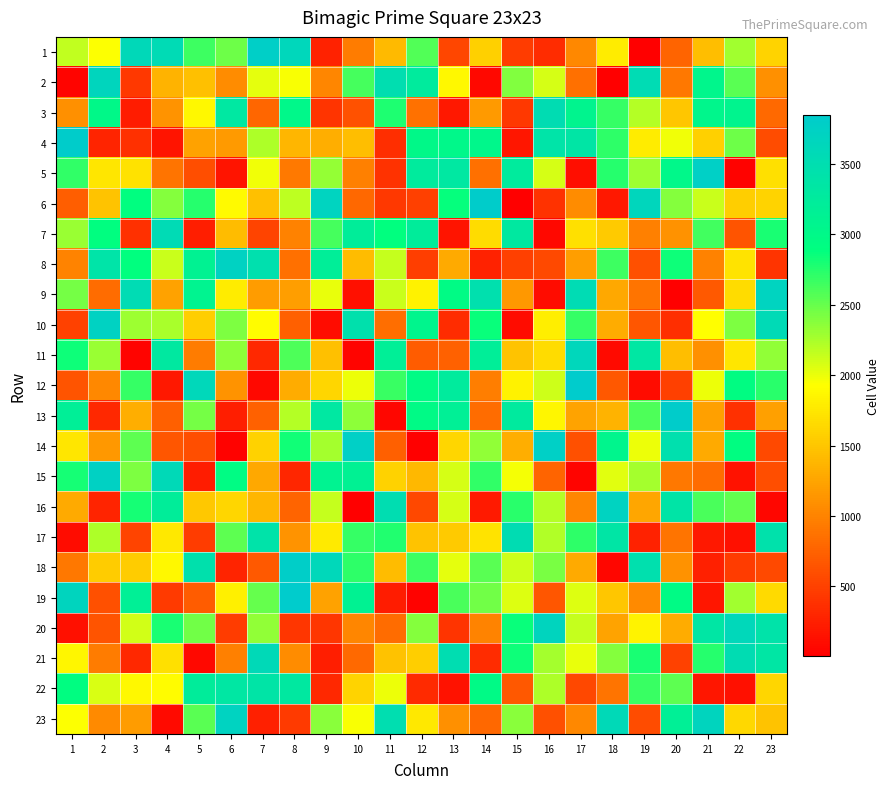

At how many categories does at least one series exceed 421?

23